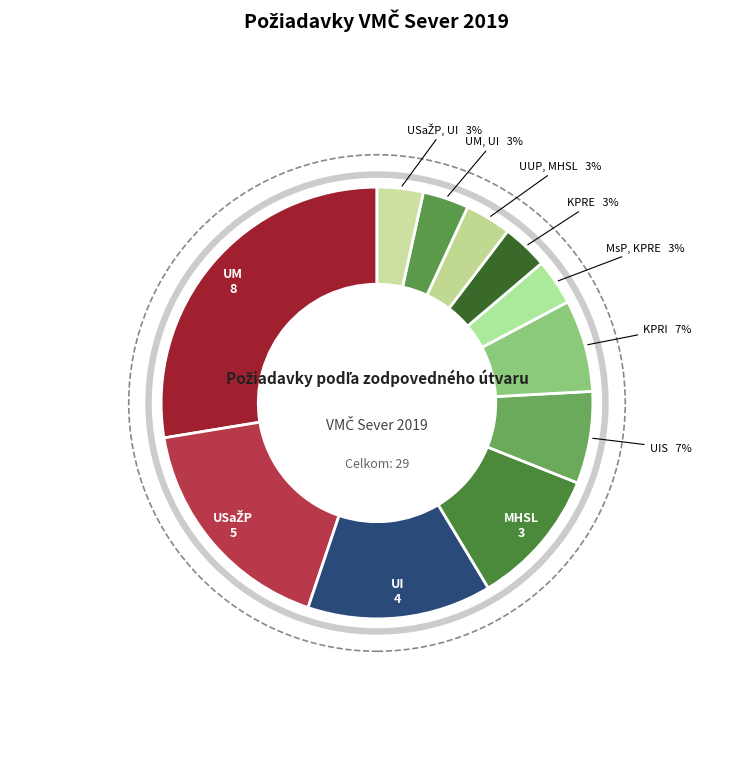

Is there a majority slice in this chart?

No